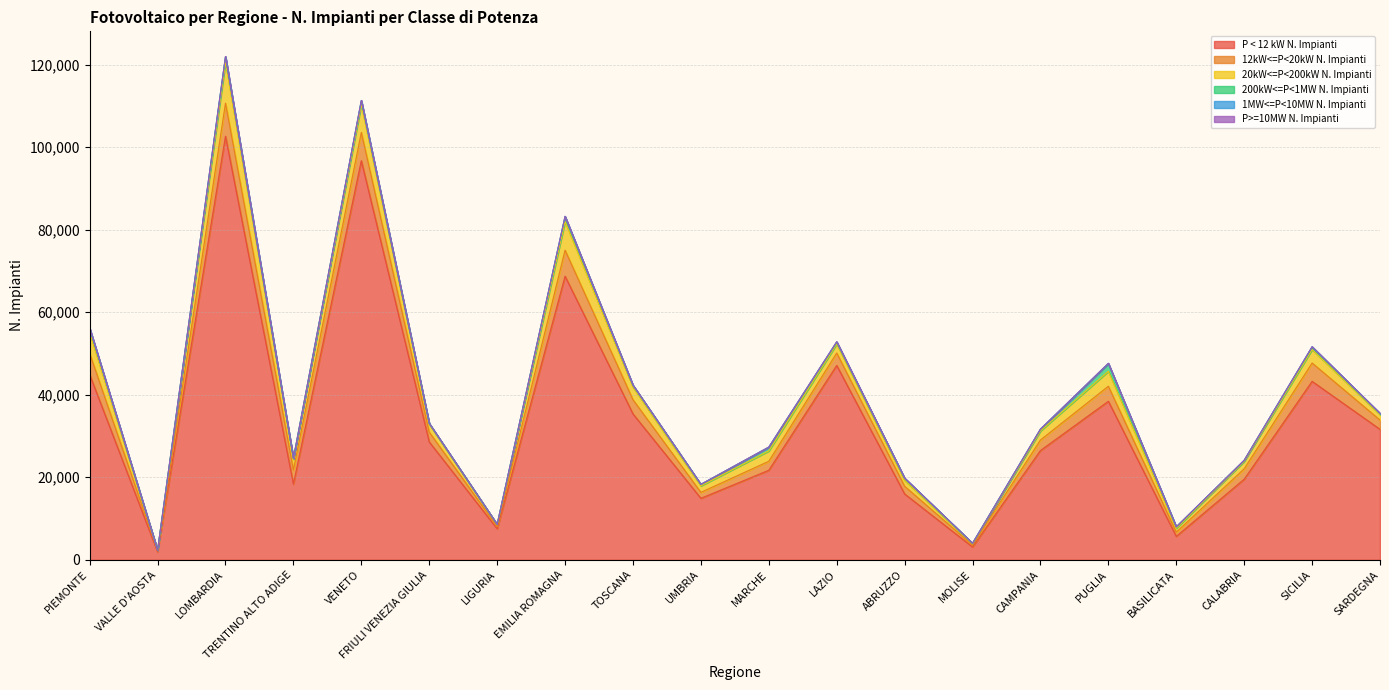

What is the label of the 16th point from the left?

PUGLIA